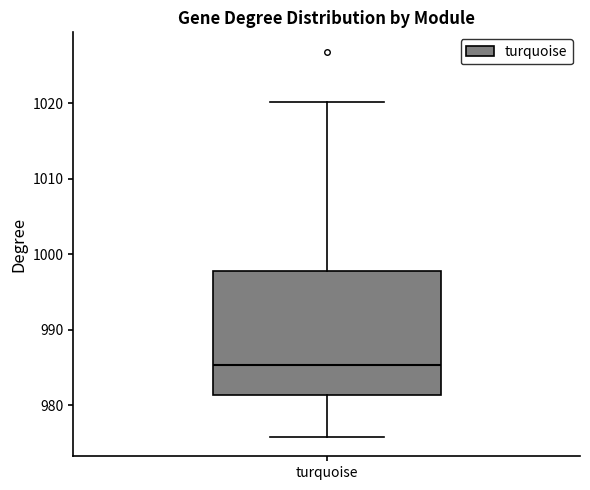

Read this box plot against the y-axis: the position of the median line, the range covered by the box, and the ends of both whiskers. The values are not printed on the chart, so give them approximately, as read against the axis.

median 985, box 981 to 998, whiskers 976 to 1020